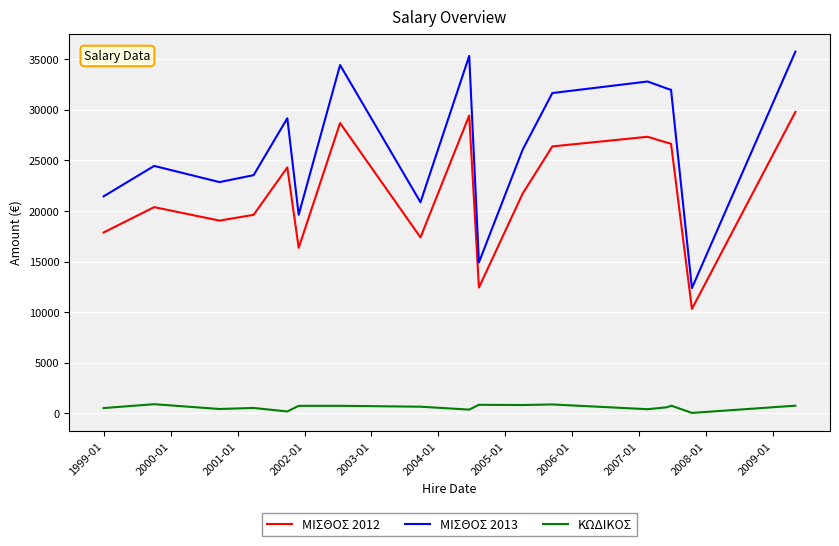

Which series has the largest total across all categories?

ΜΙΣΘΟΣ 2013